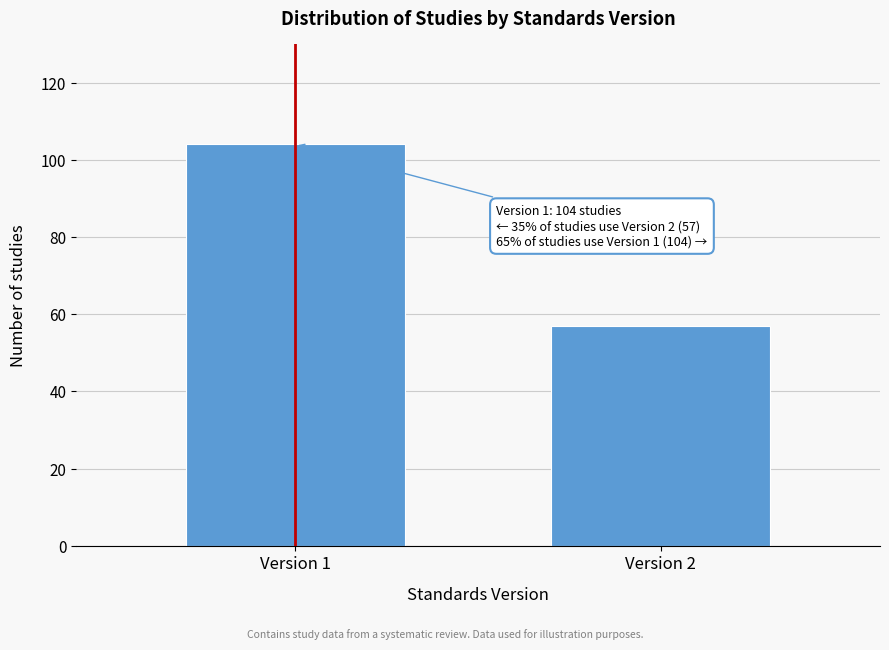

Reading left to right, what are all the values shown in this chart?

104	57